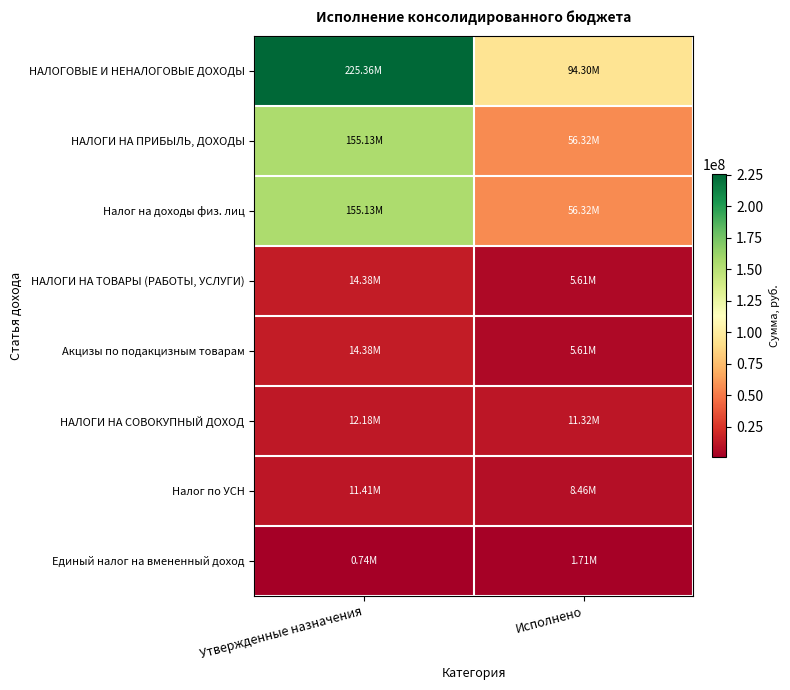

Between Утвержденные назначения and Исполнено, which is larger?

Утвержденные назначения